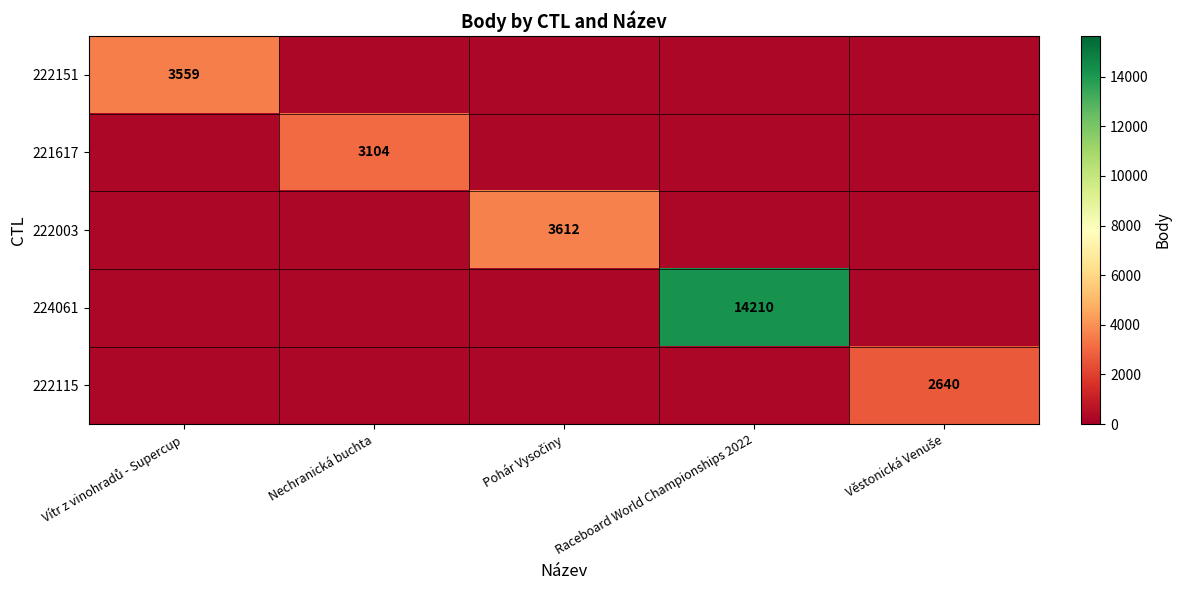

What is the greatest value displayed?

14210